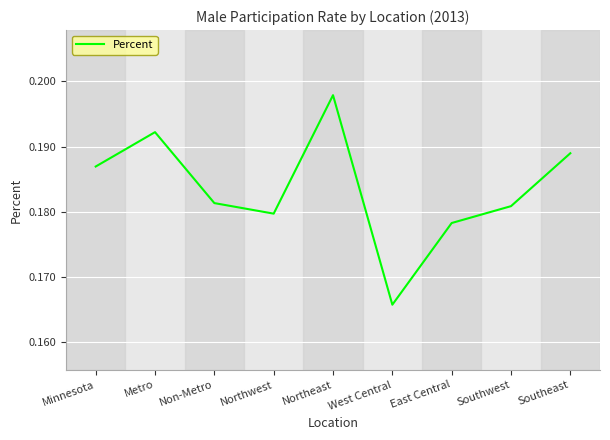

What position from the left is Minnesota?

1